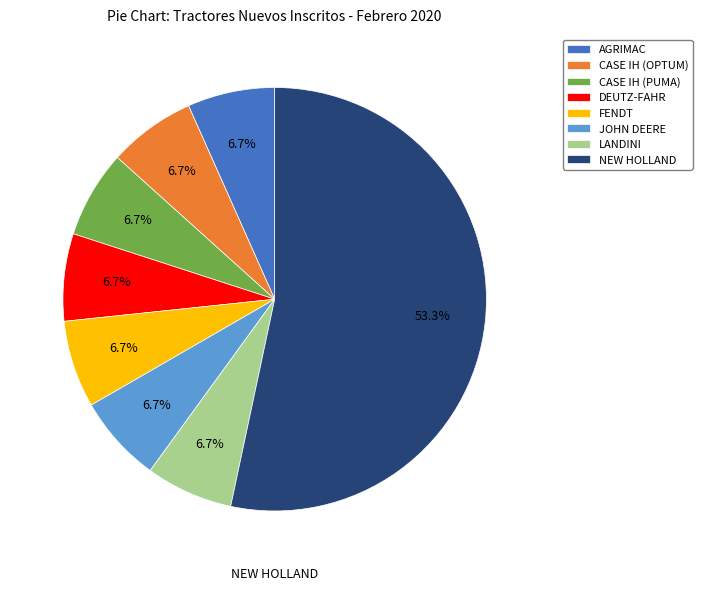

Approximately how many times larger is the value at LANDINI compared to CASE IH (OPTUM)?

1.0